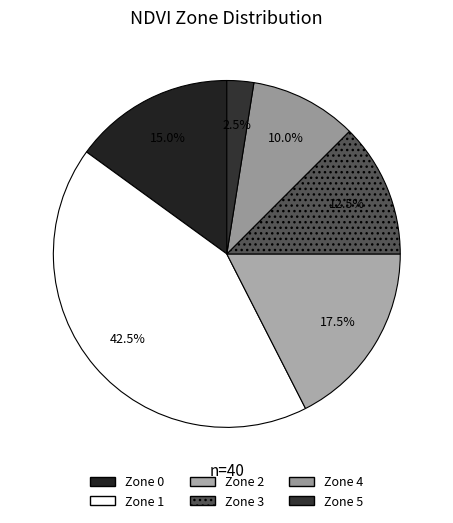

Count the number of slices in the pie.

6